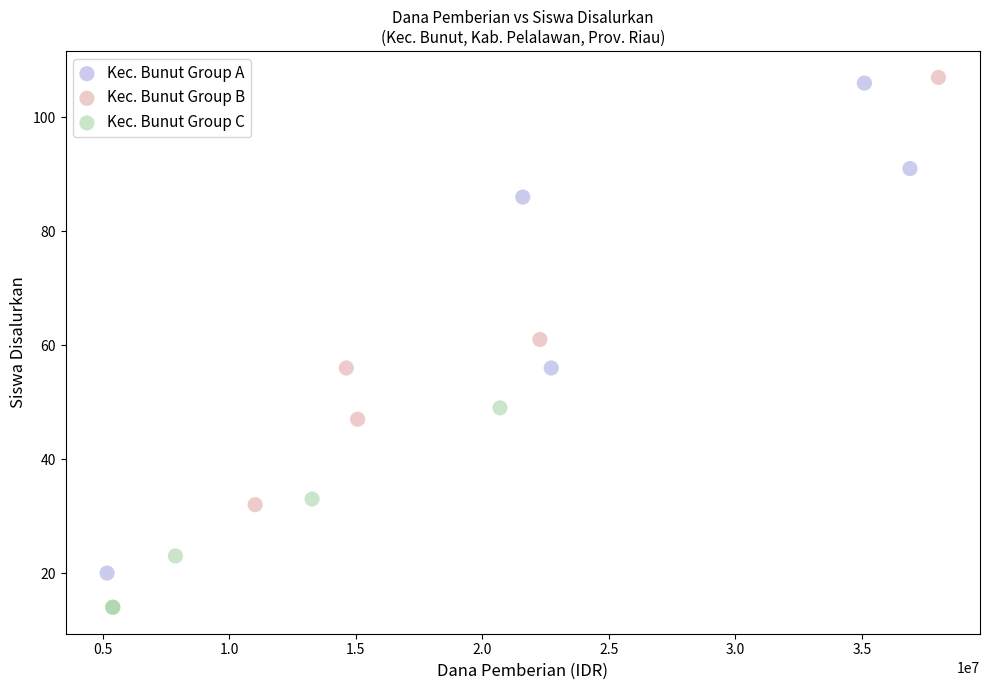

What are all the series names shown in the legend?

Kec. Bunut Group A, Kec. Bunut Group B, Kec. Bunut Group C